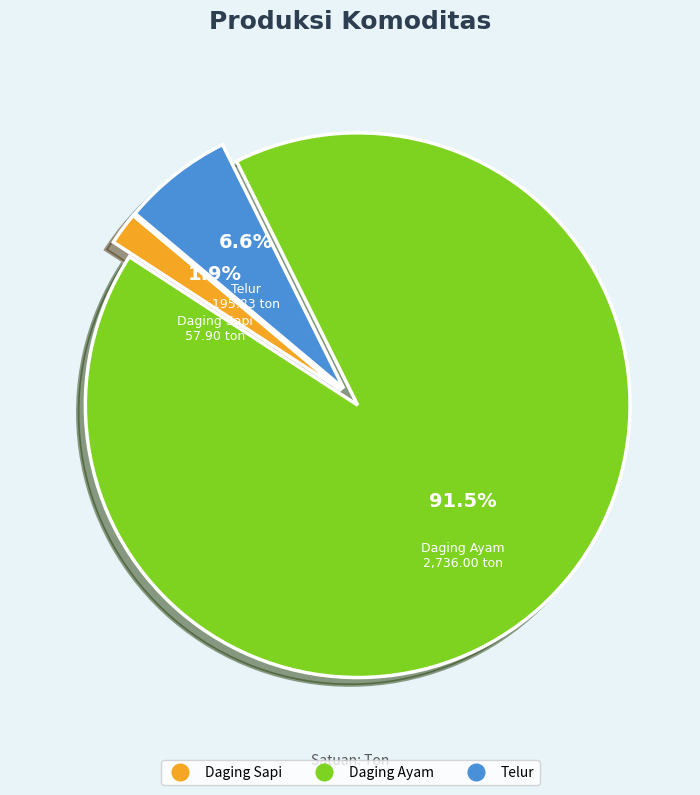

To the nearest percent, what is the difference between the Daging Ayam and Daging Sapi slice percentages?

90%